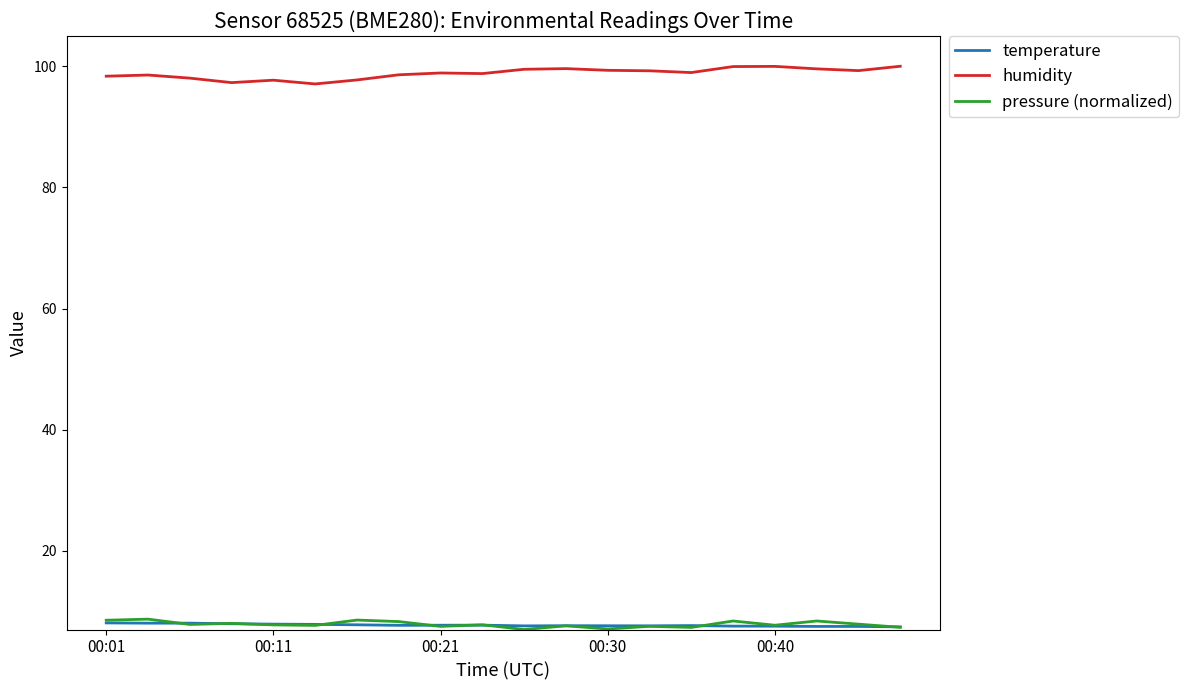

What is the greatest value displayed?

100.0